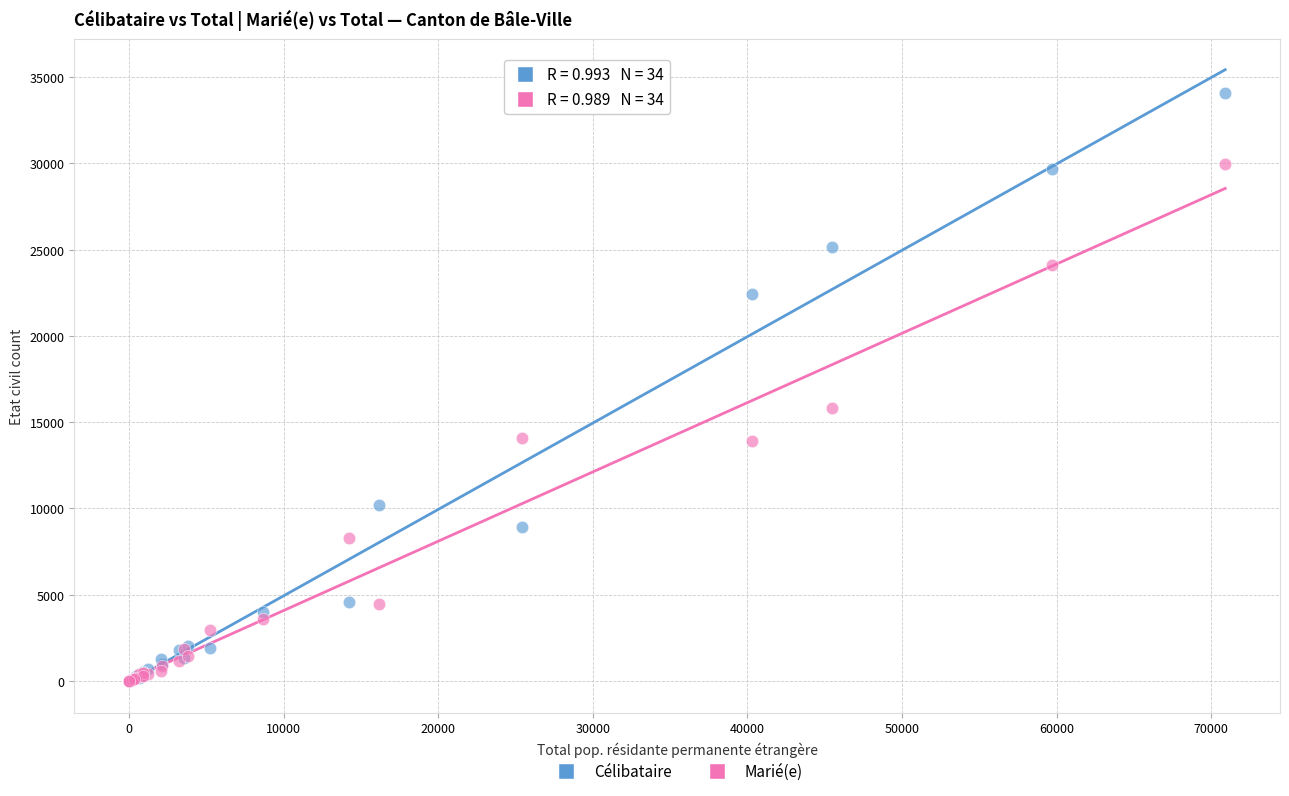

In the Célibataire series, what Y value is closest to 17033?

22424